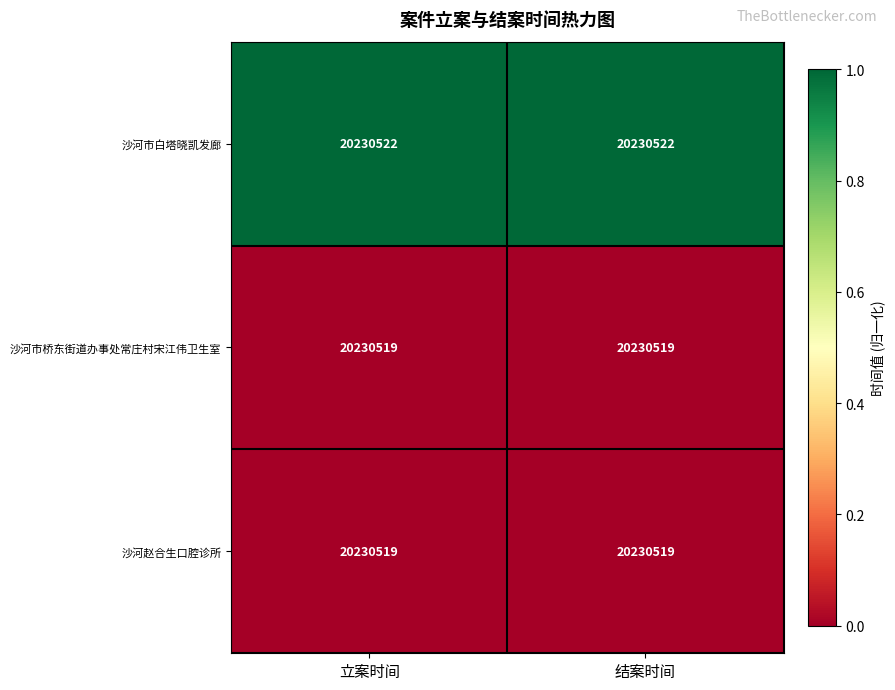

At which label does 沙河市白塔晓凯发廊 reach its minimum?

立案时间